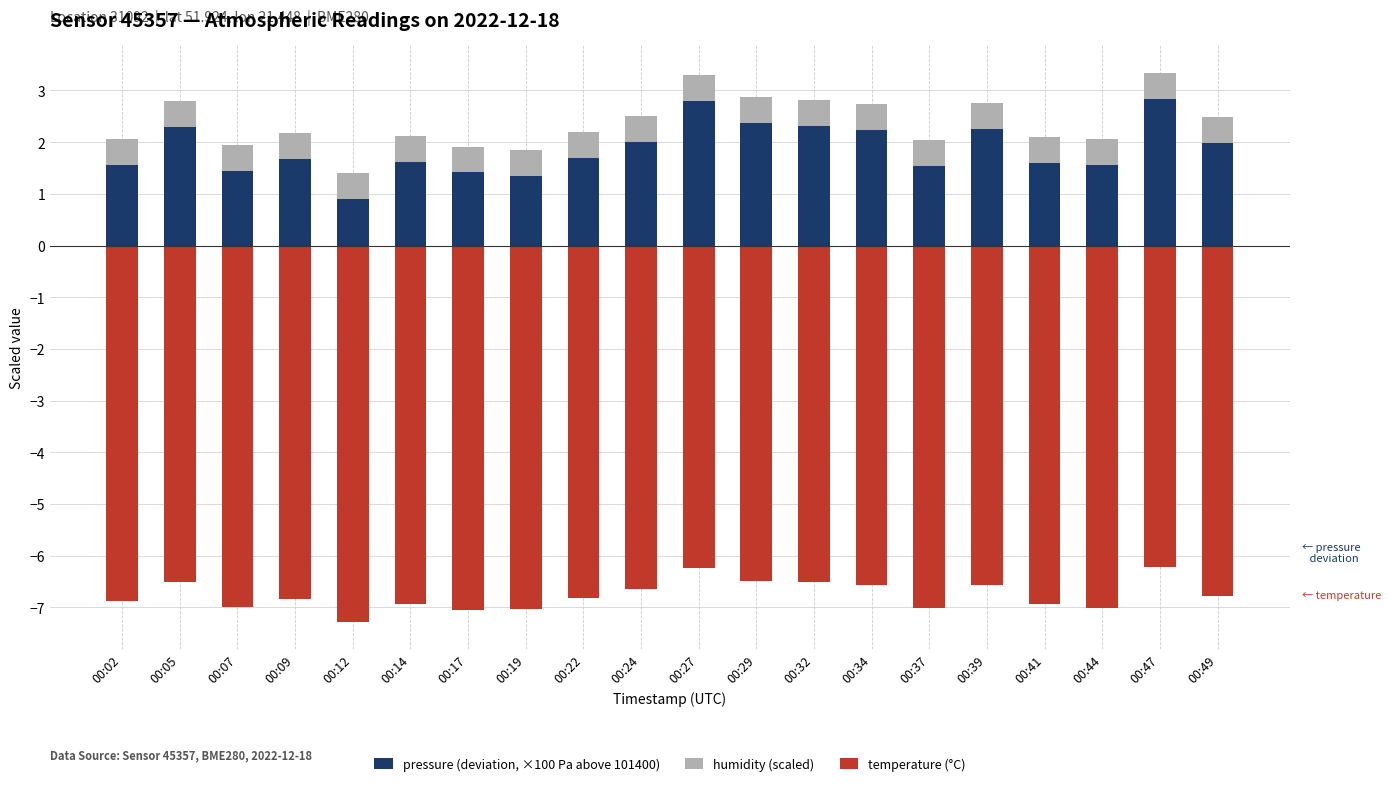

Where is temperature (°C) nearest to the value -6?

00:47